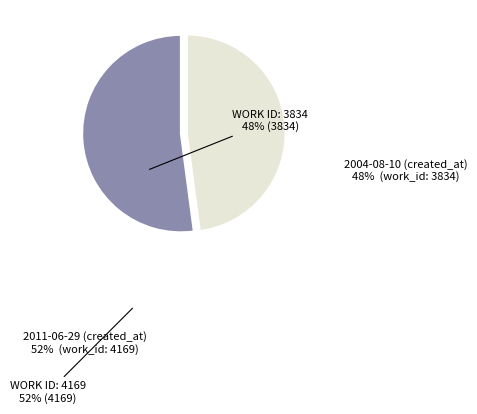

How many slices are in this pie chart?

2